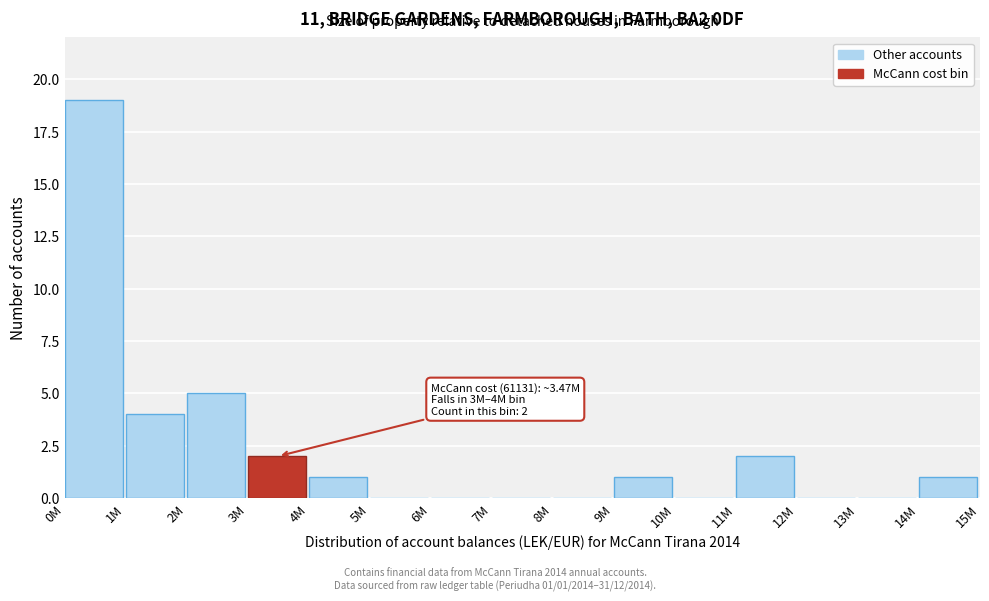

Reading left to right, list all the values displayed in this chart.

0M=19	1M=4	2M=5	3M=2	4M=1	5M=0	6M=0	7M=0	8M=0	9M=1	10M=0	11M=2	12M=0	13M=0	14M=1